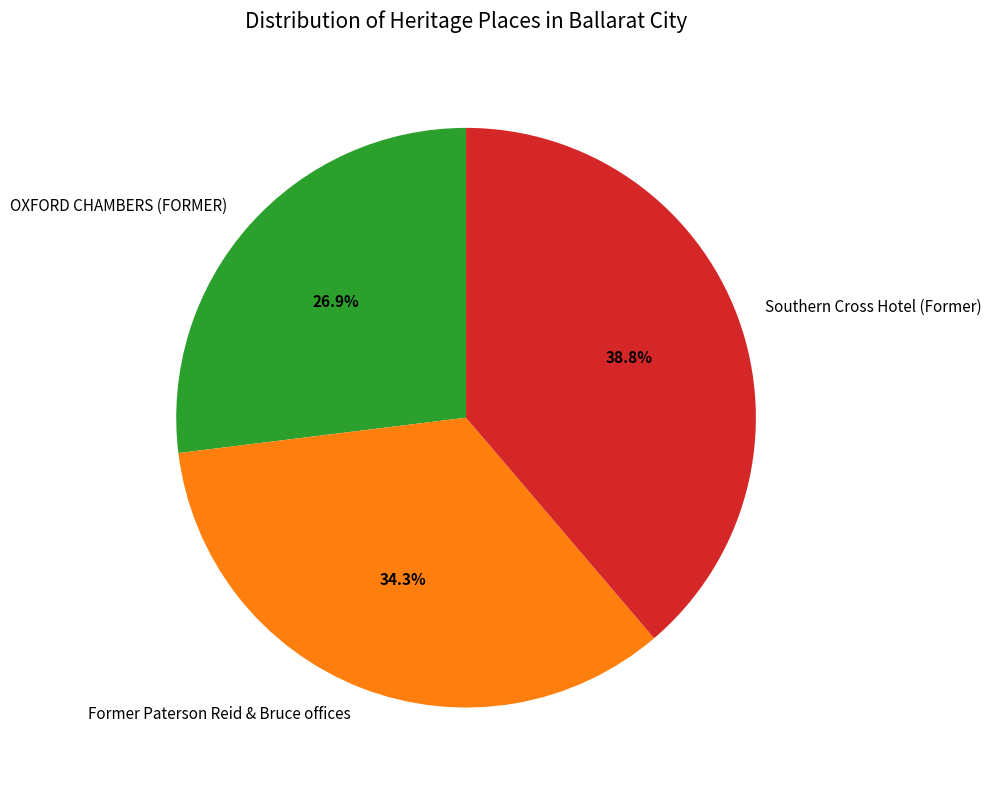

What is the largest slice in the pie chart?

Southern Cross Hotel (Former)